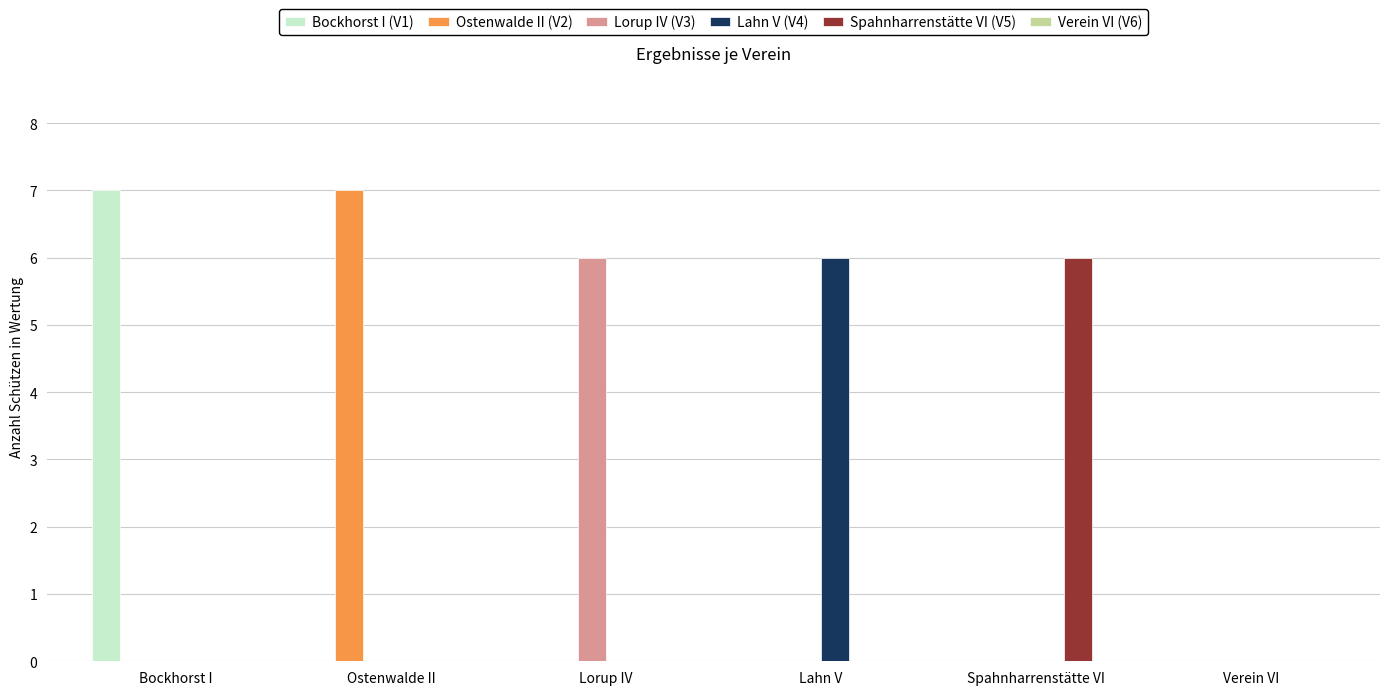

What is the total value across all series at Bockhorst I?

7